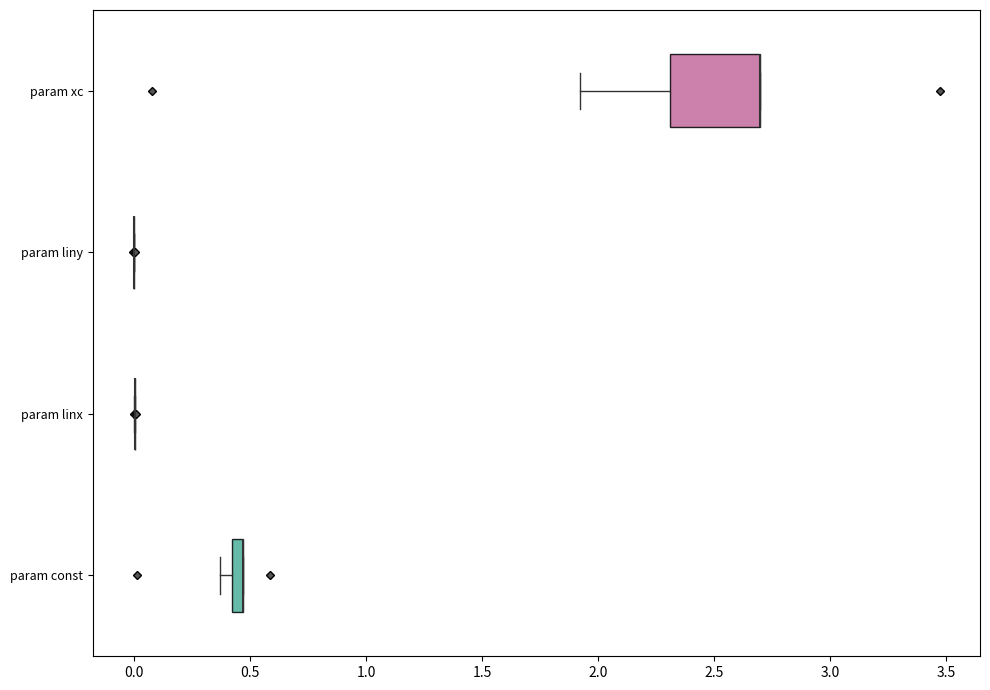

Which box is the widest, from its left edge to its right edge?

param xc